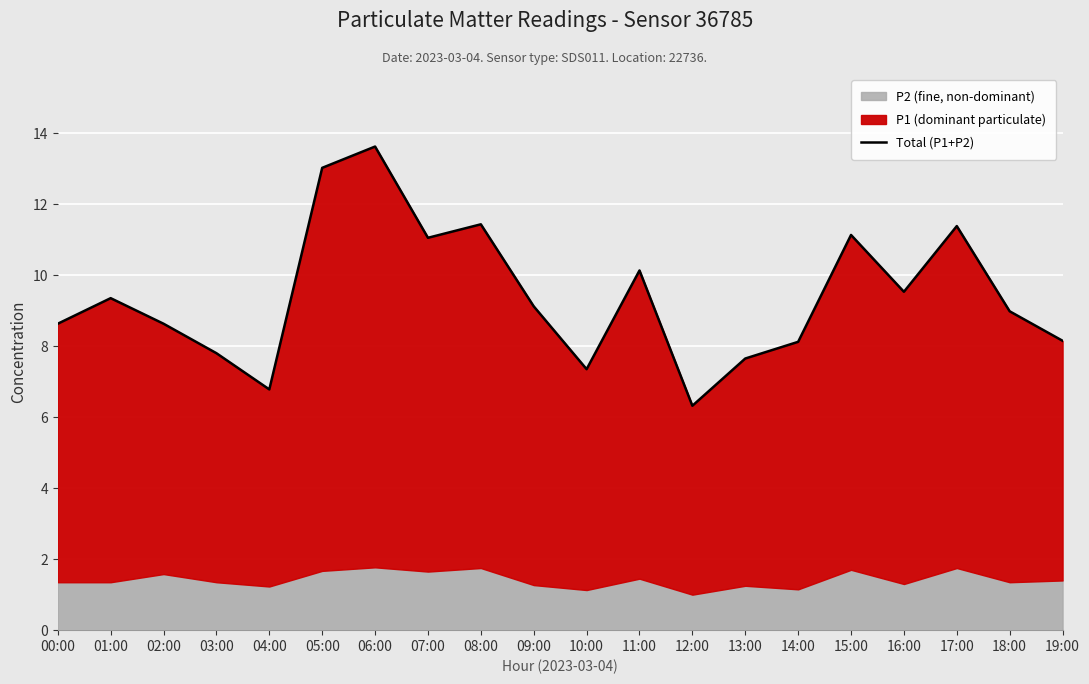

List the labels in order of value, smallest first.

12:00, 04:00, 10:00, 13:00, 03:00, 14:00, 19:00, 02:00, 00:00, 18:00, 09:00, 01:00, 16:00, 11:00, 07:00, 15:00, 17:00, 08:00, 05:00, 06:00